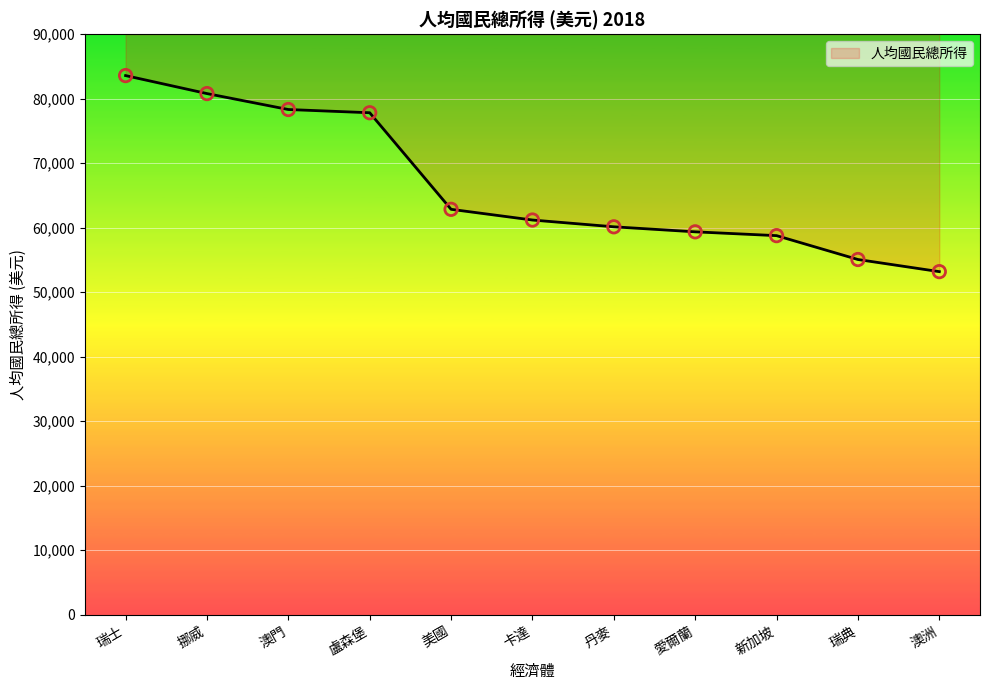

Approximately how many times larger is the value at 丹麥 compared to 愛爾蘭?

1.0